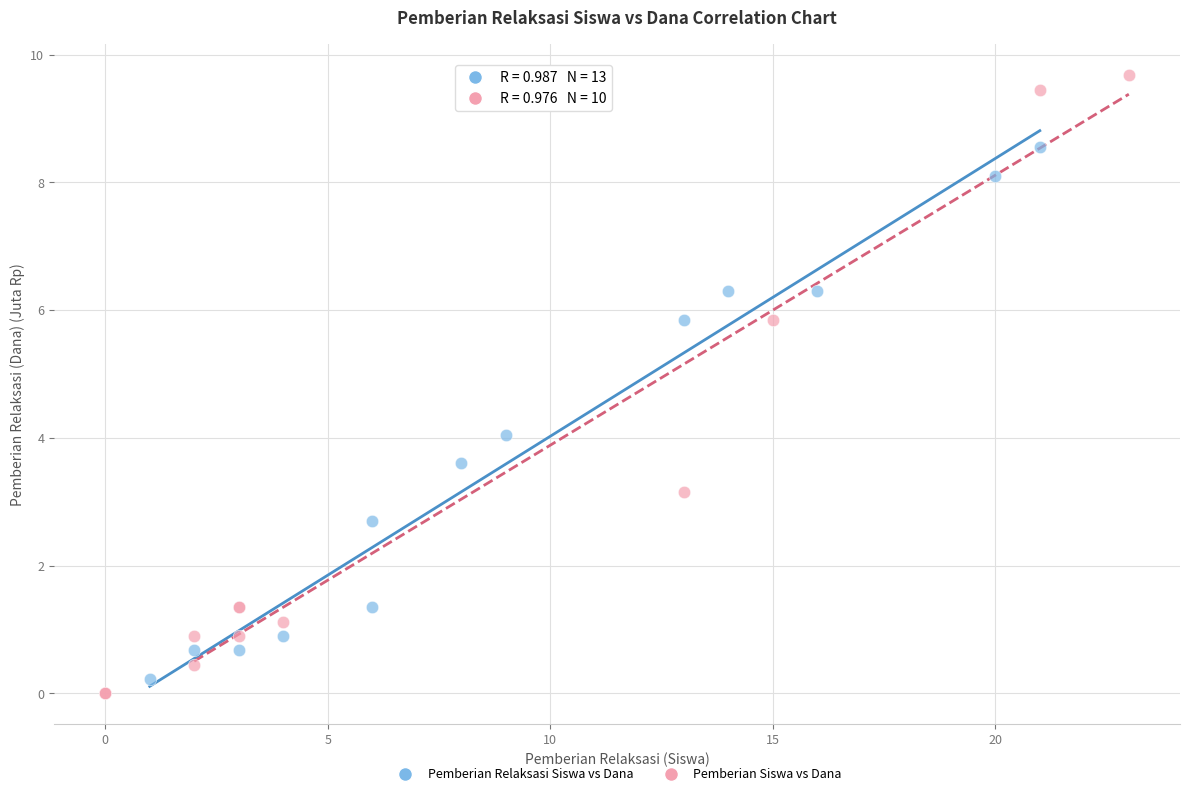

Which series has the largest Y range (max minus min)?

Pemberian Siswa vs Dana